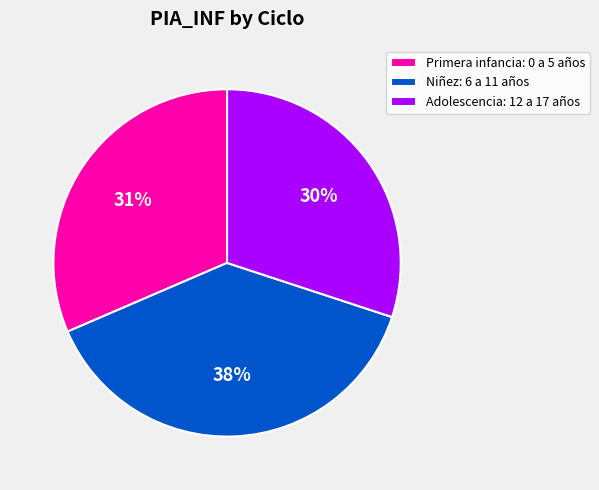

Combined, do Primera infancia: 0 a 5 años and Niñez: 6 a 11 años account for over 50%?

Yes